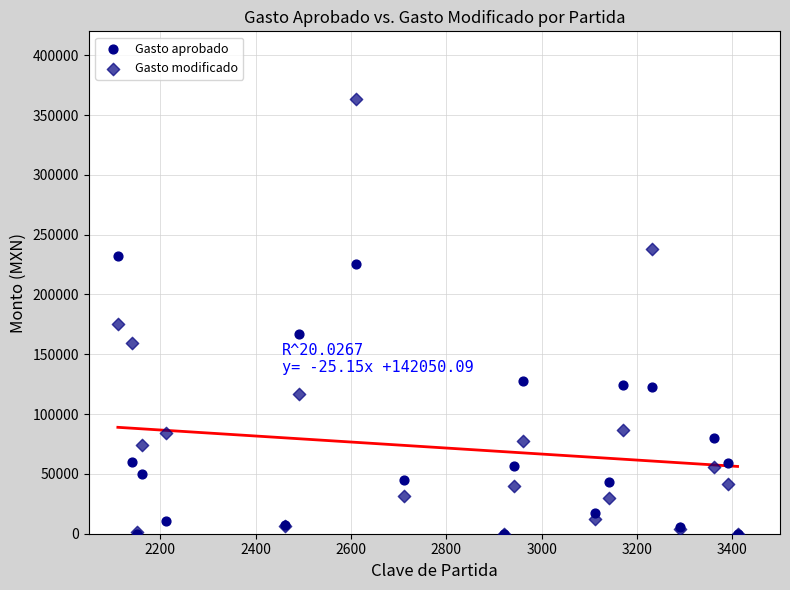

Across all series, what Y value is closest to 181685?

174974.1